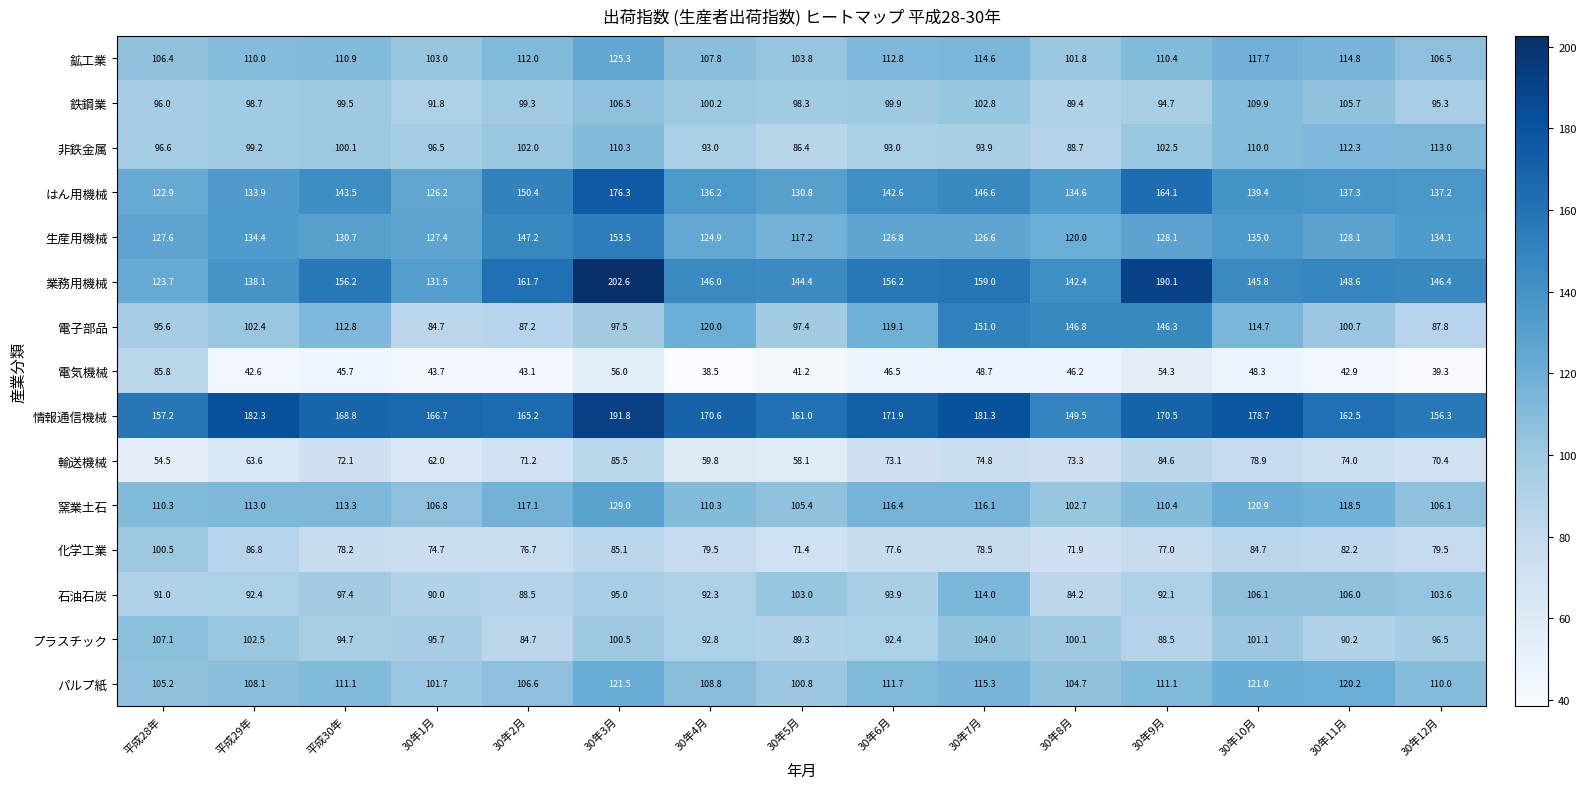

What is the sum of all 業務用機械 values?

2292.7